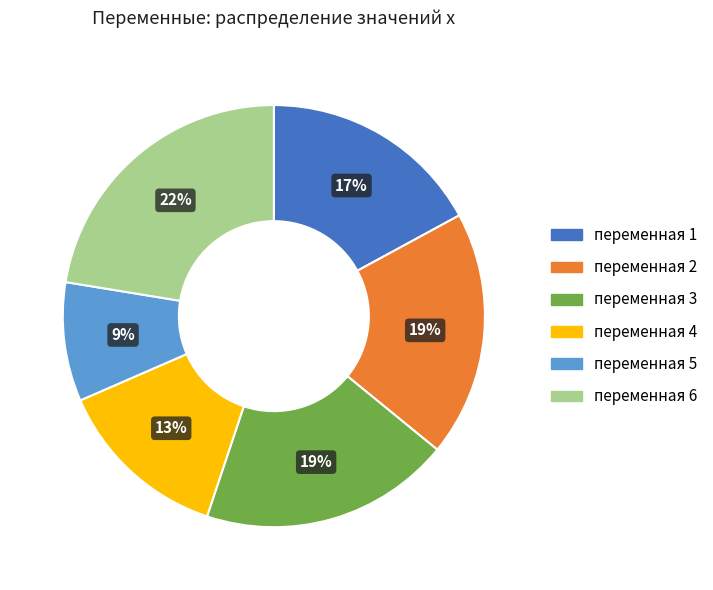

True or false: переменная 2 accounts for 19% of the total.

True